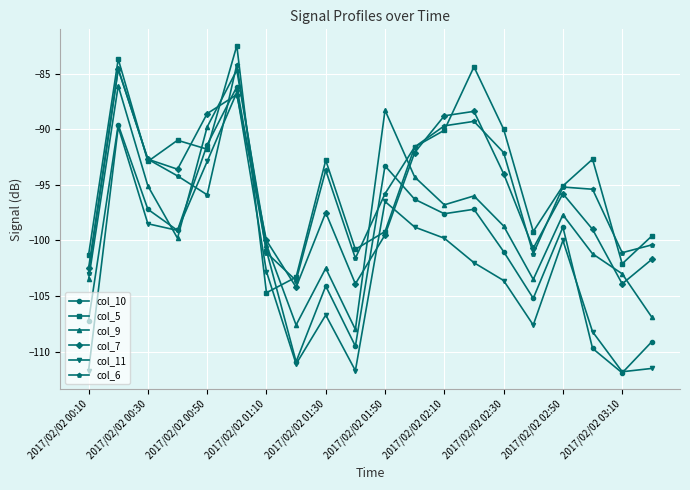

What is the value of the col_5 point at the 12th from the left?

-91.6